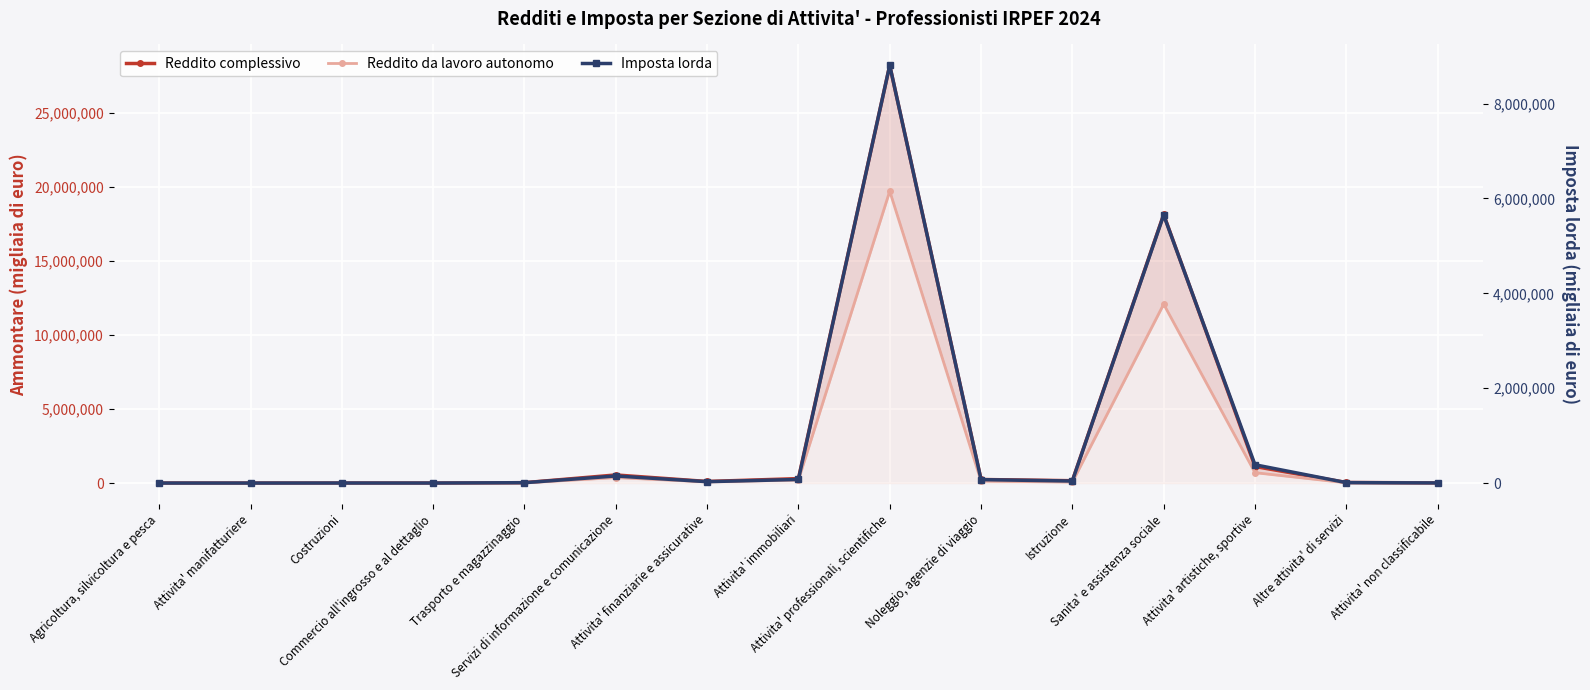

How many data points in Imposta lorda are above 29144?

7